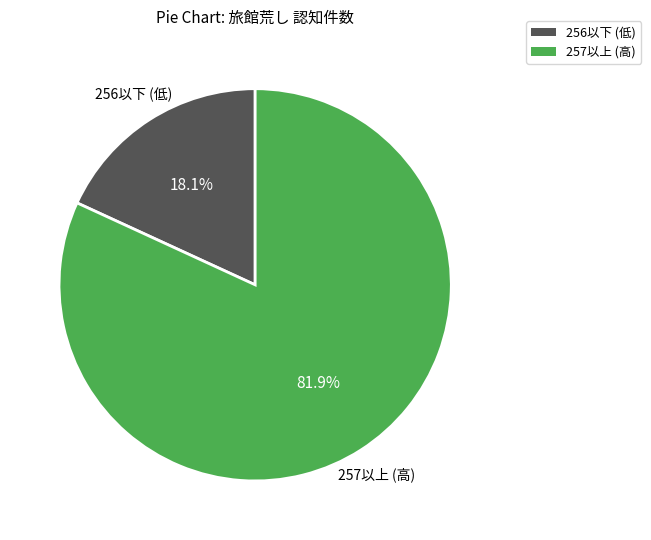

Is there a majority slice in this chart?

Yes